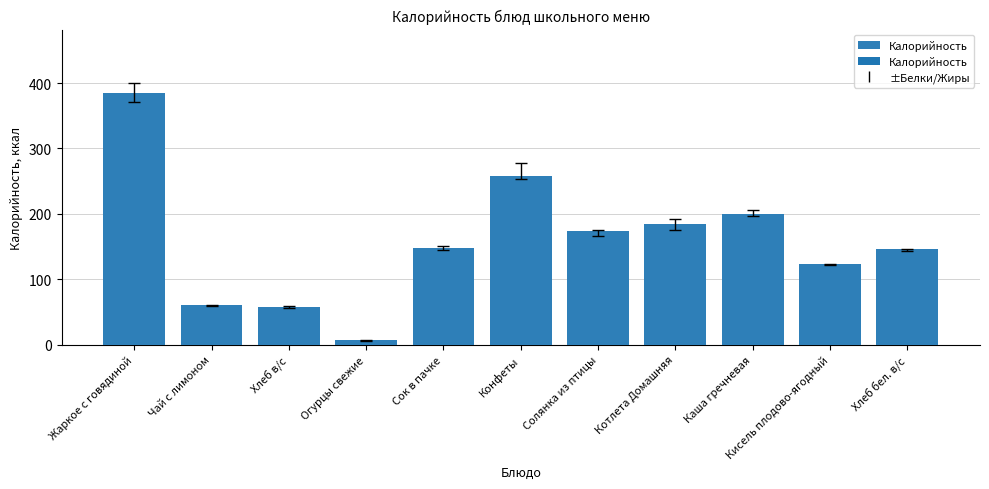

What position from the left is Каша гречневая?

9